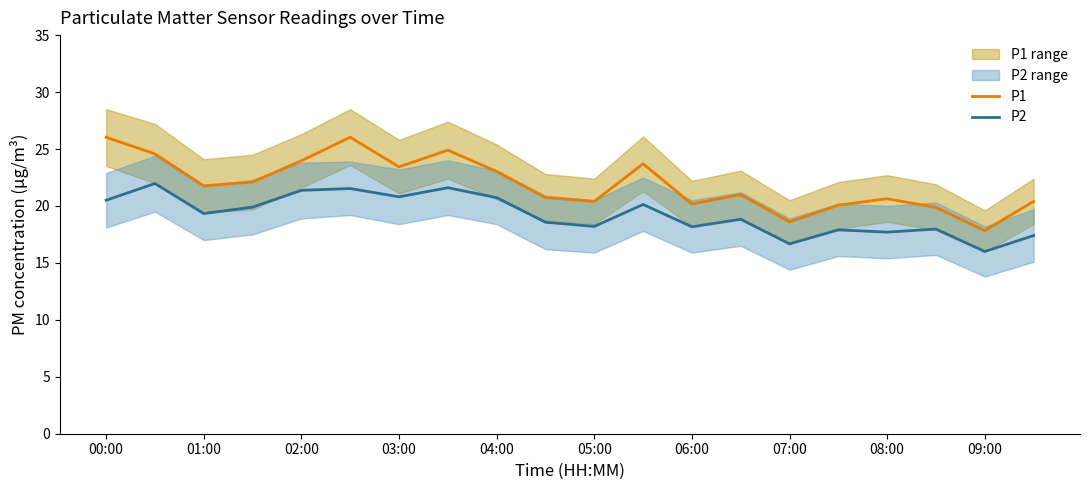

True or false: P1 has more than 1 interior local peaks.

True